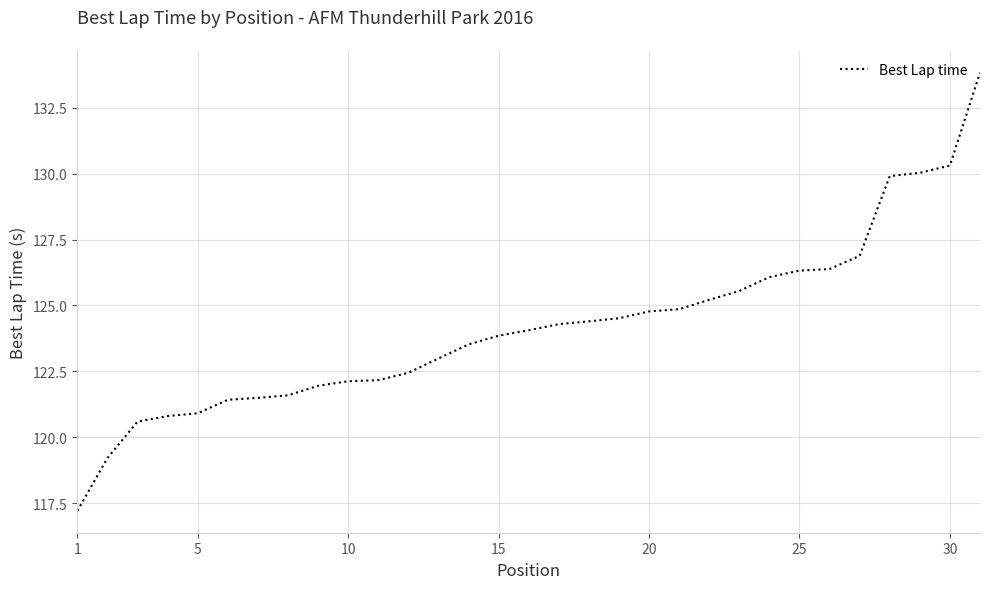

What is the smallest value displayed?

117.2